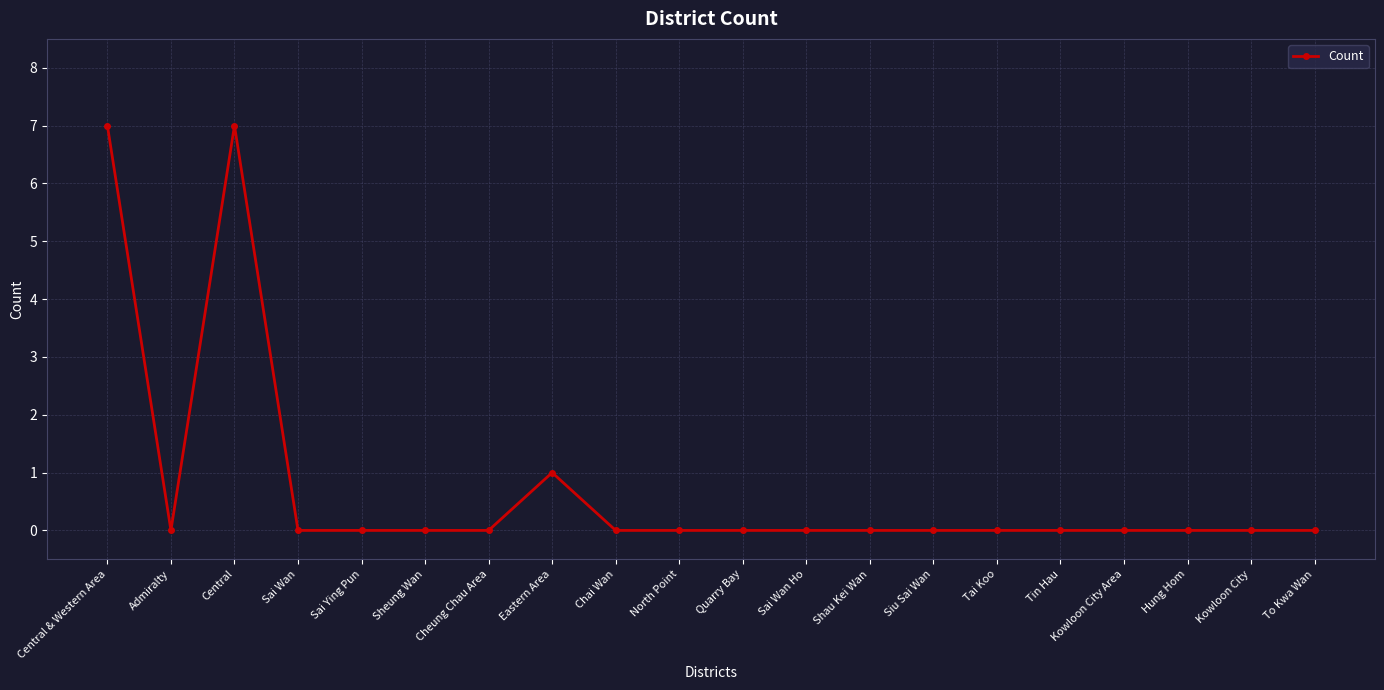

True or false: the data shows 0 at Admiralty.

True